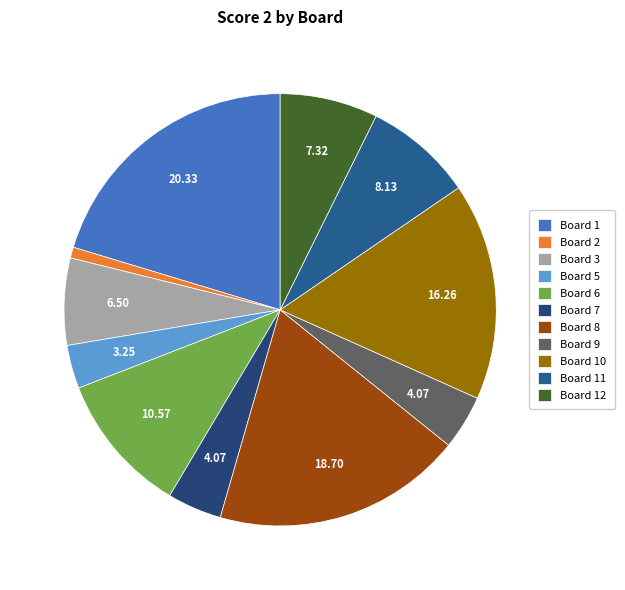

Which category has the smallest portion of the pie?

Board 2